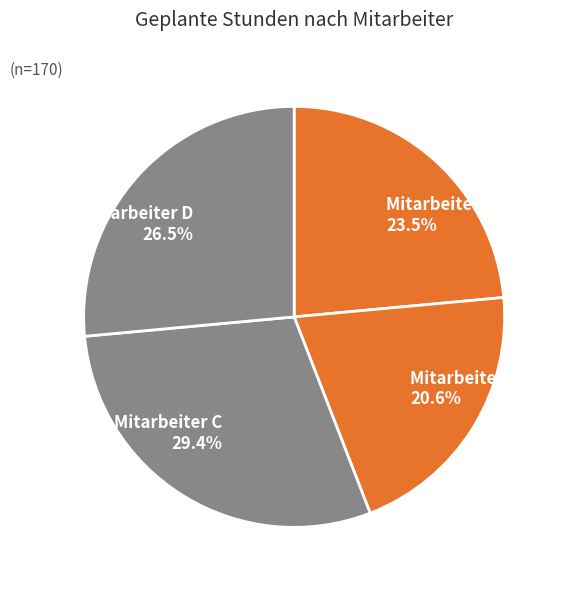

To the nearest percent, what is the difference between the Mitarbeiter A and Mitarbeiter D slice percentages?

3%